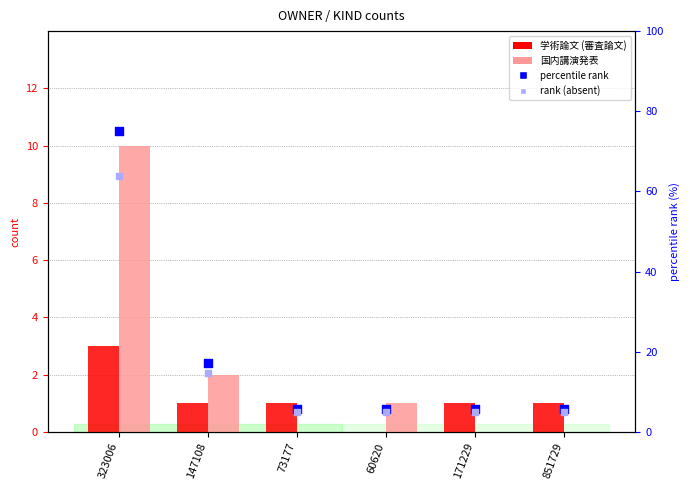

At how many categories does at least one series exceed 73?

1